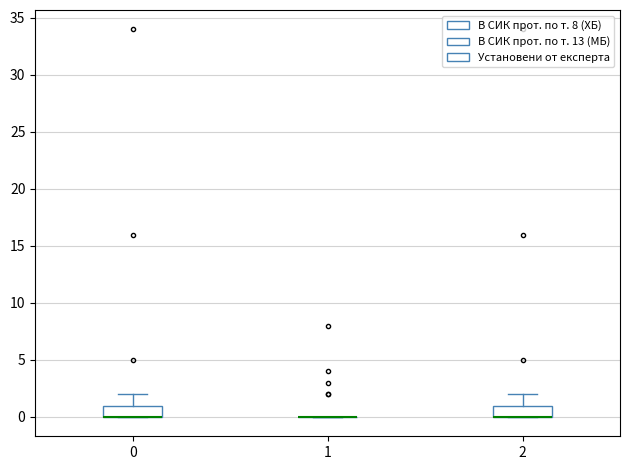

Reading left to right, read every box against the y-axis: the position of its median line, the range the box covers, and the ends of its whiskers. The values are not printed on the chart, so give them approximately, as read against the axis.

0: median 0 (drawn on the box's lower edge), box 0 to 1, whiskers 0 to 2
1: box collapsed to a line at 0, whiskers 0 to 0
2: median 0 (drawn on the box's lower edge), box 0 to 1, whiskers 0 to 2